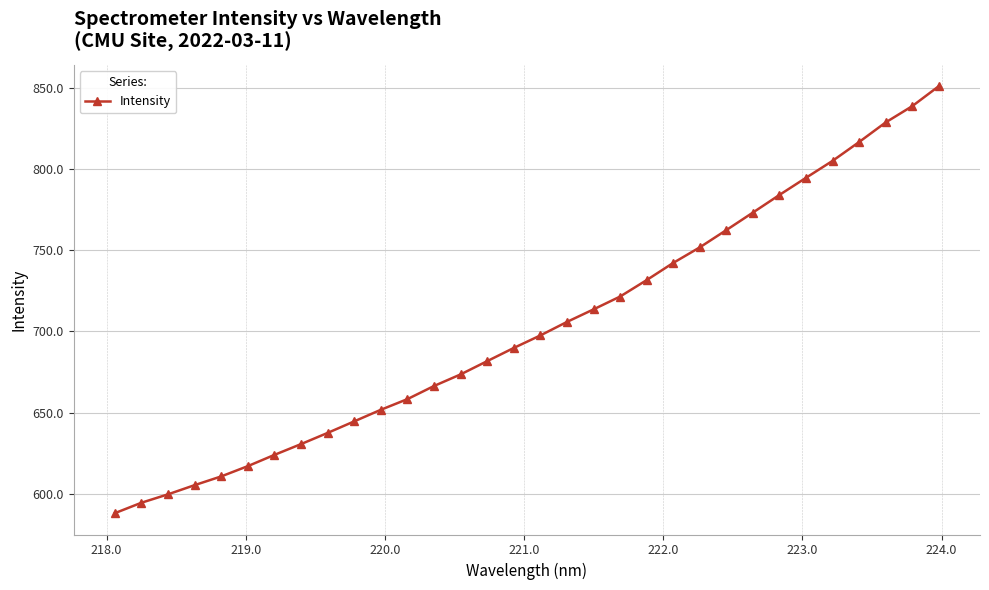

What is the value of the 10th point from the left?

644.6